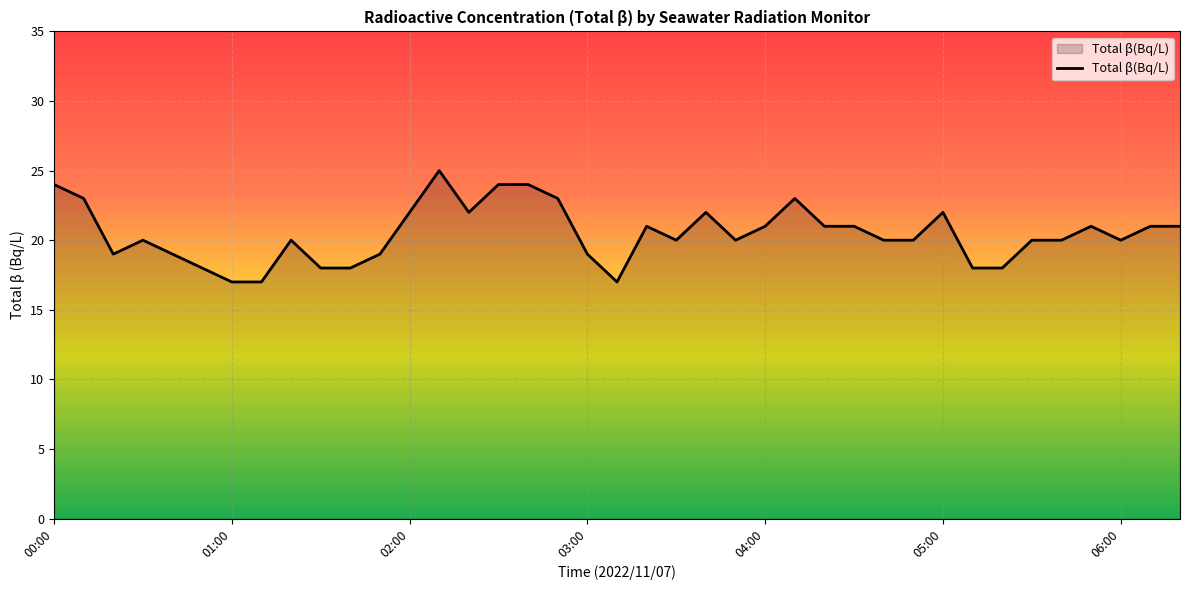

What is the difference between the maximum and minimum values?

8